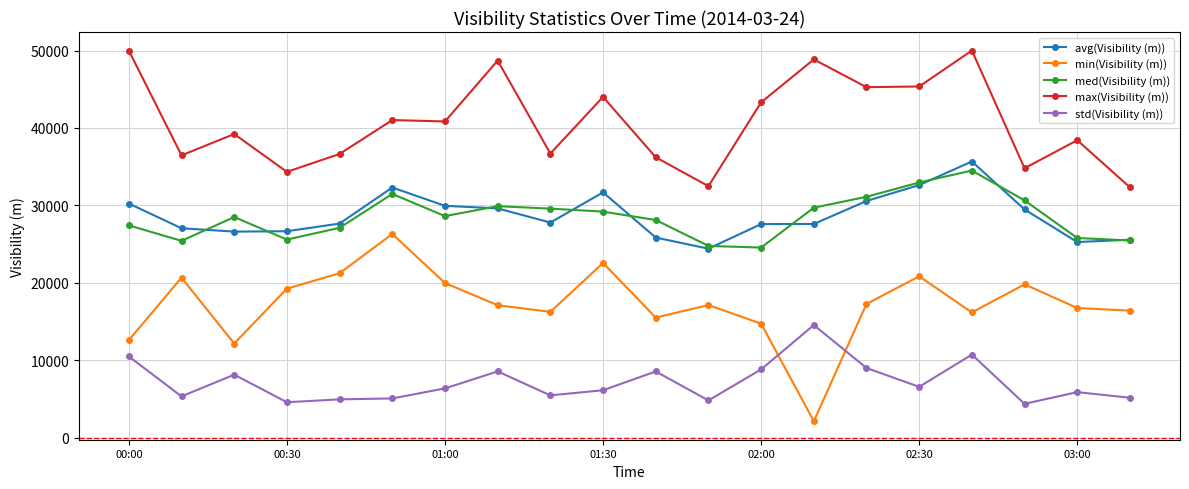

How many values in the min(Visibility (m)) series are below 17135?

10